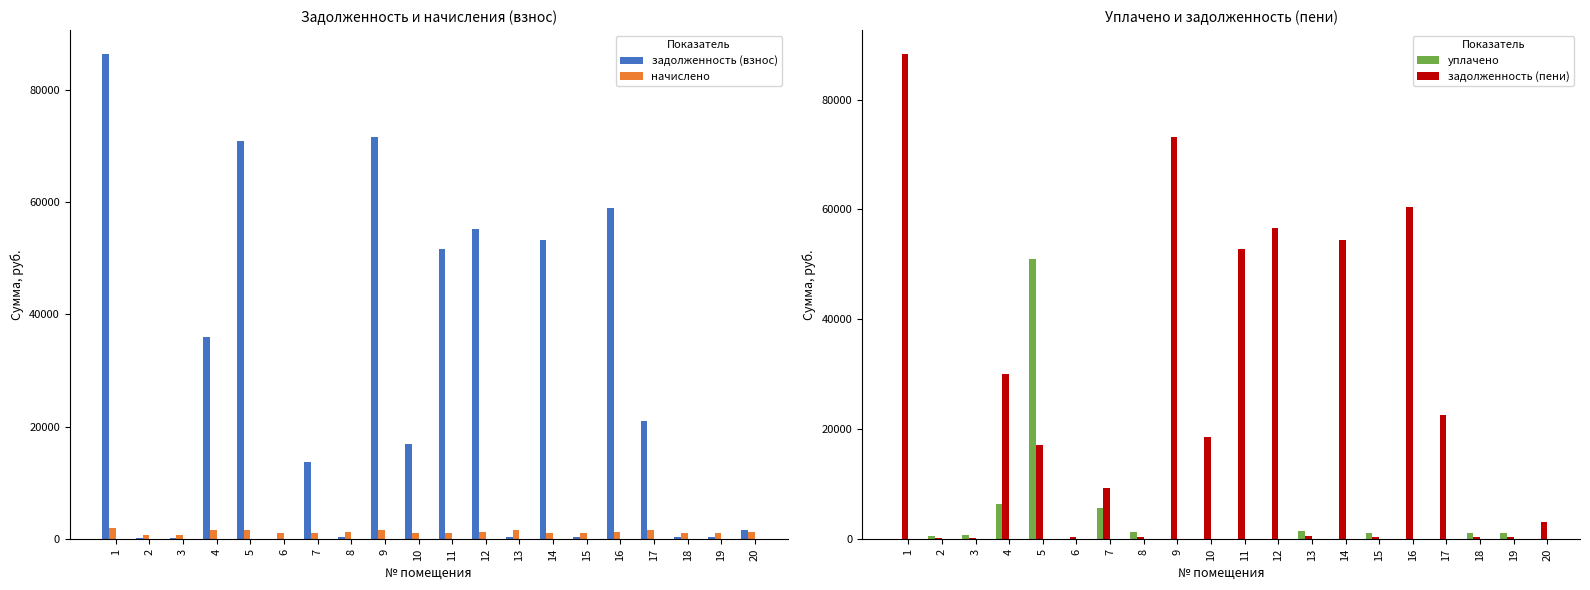

At which label does задолженность (взнос) reach its minimum?

6